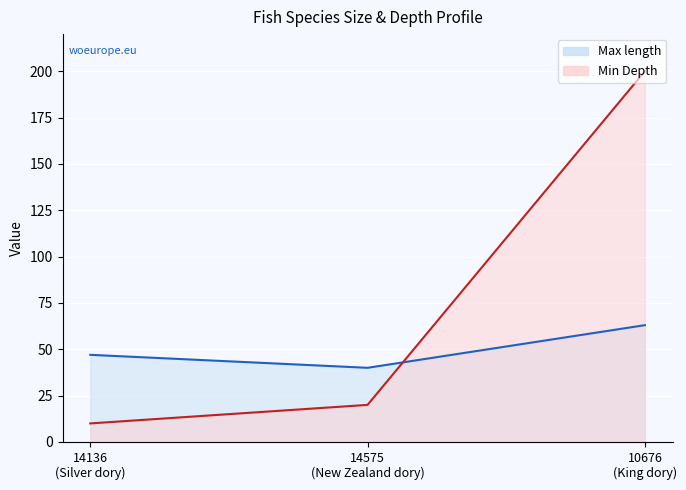

The Max length series shows 47 at 14136 (Silver dory). True or false?

True